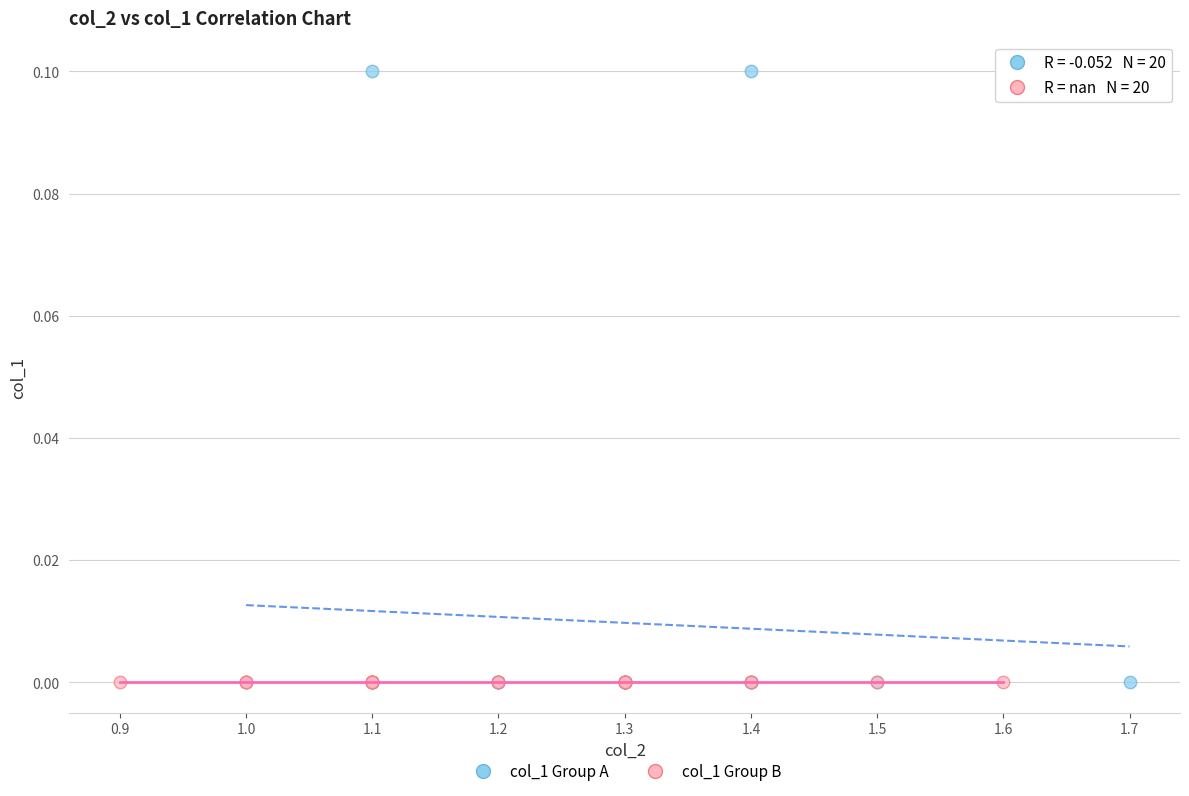

Which series contains the highest Y value?

col_1 Group A